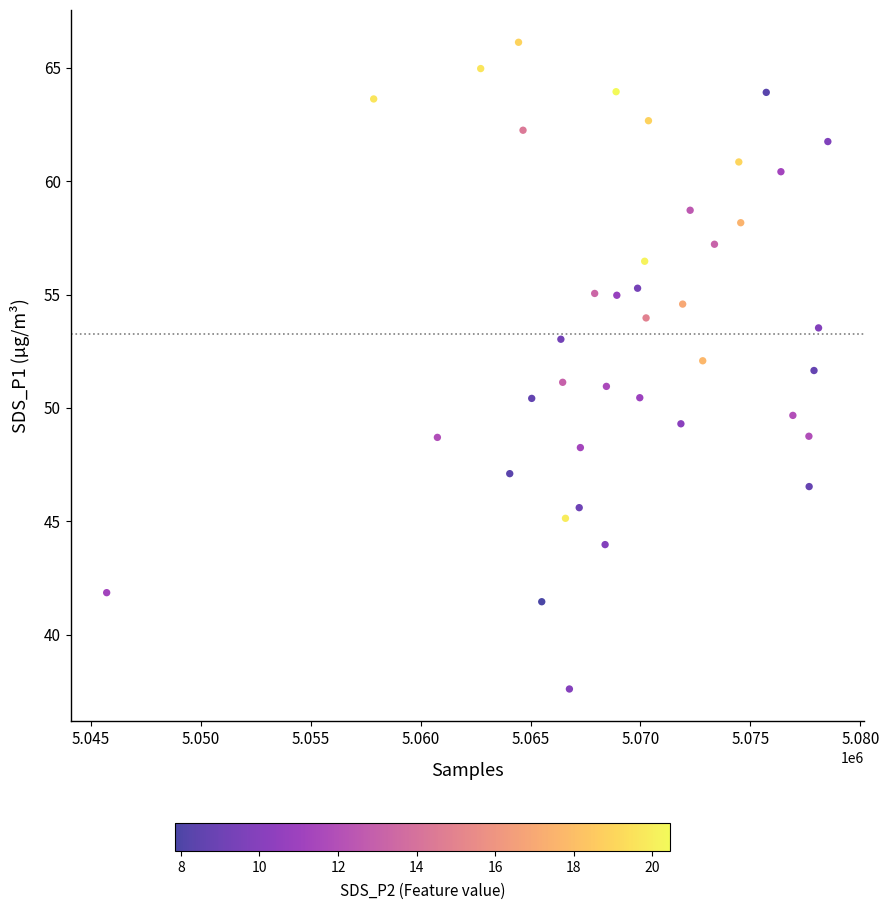

What is the range of X values (max minus min)?

32792.0